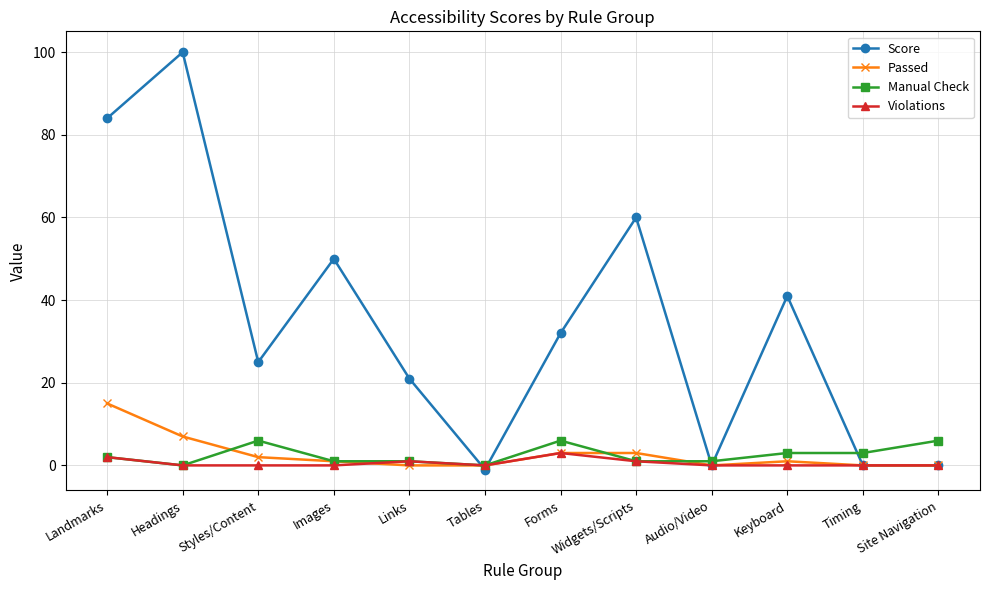

Reading right to left, list all the values displayed in this chart.

Score: Site Navigation=0	Timing=0	Keyboard=41	Audio/Video=0	Widgets/Scripts=60	Forms=32	Tables=-1	Links=21	Images=50	Styles/Content=25	Headings=100	Landmarks=84
Passed: Site Navigation=0	Timing=0	Keyboard=1	Audio/Video=0	Widgets/Scripts=3	Forms=3	Tables=0	Links=0	Images=1	Styles/Content=2	Headings=7	Landmarks=15
Manual Check: Site Navigation=6	Timing=3	Keyboard=3	Audio/Video=1	Widgets/Scripts=1	Forms=6	Tables=0	Links=1	Images=1	Styles/Content=6	Headings=0	Landmarks=2
Violations: Site Navigation=0	Timing=0	Keyboard=0	Audio/Video=0	Widgets/Scripts=1	Forms=3	Tables=0	Links=1	Images=0	Styles/Content=0	Headings=0	Landmarks=2